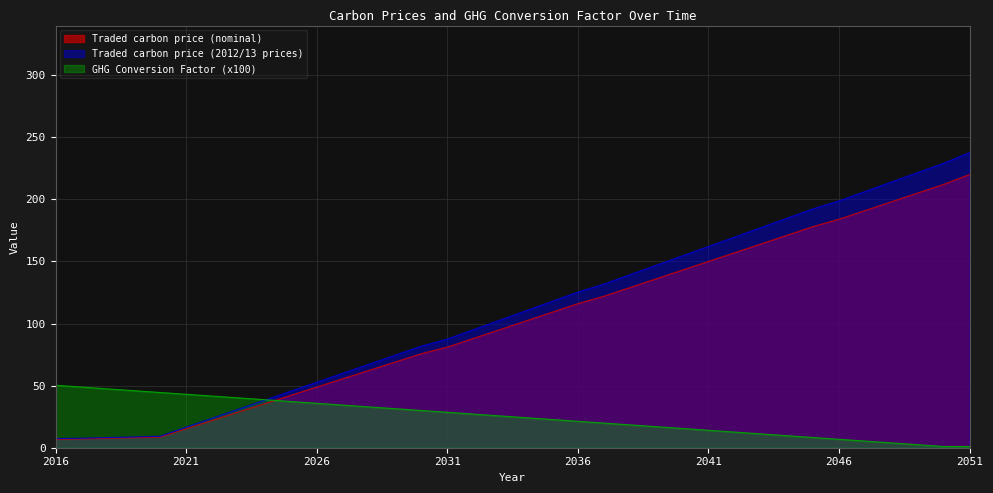

What is the difference between the highest and lowest values at 2021?

27.8